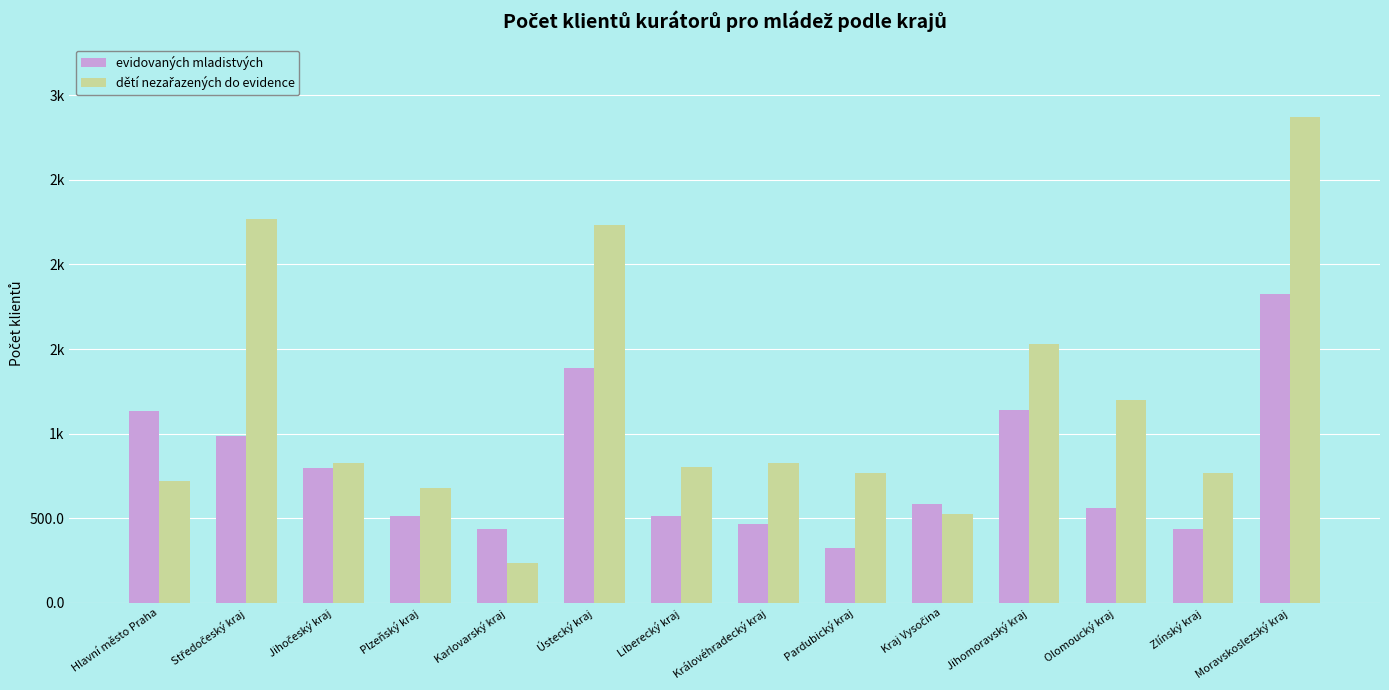

What is the spread (max minus min) of values at Plzeňský kraj?

163